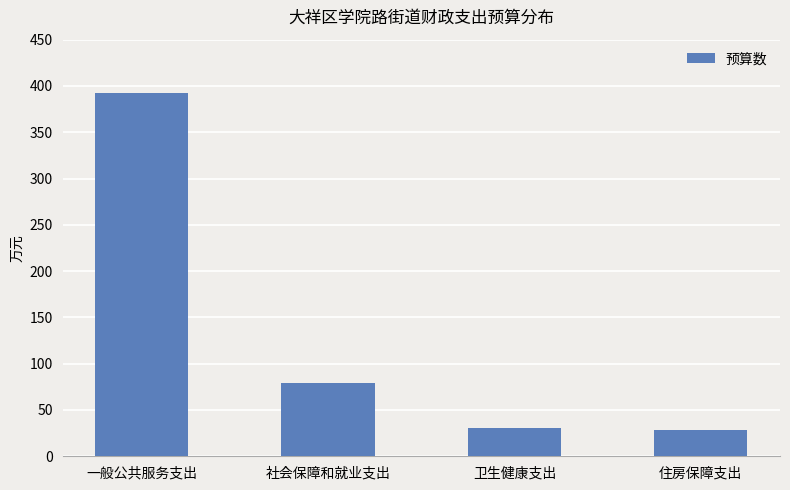

What is the label of the 4th bar from the left?

住房保障支出